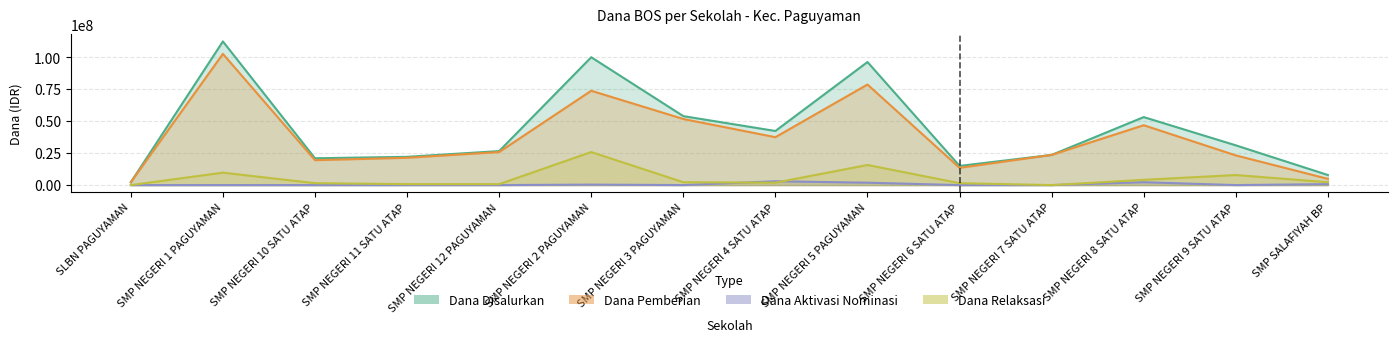

Reading left to right, what are all the values shown in this chart?

Dana Disalurkan: SLBN PAGUYAMAN=2250000	SMP NEGERI 1 PAGUYAMAN=112500000	SMP NEGERI 10 SATU ATAP=21000000	SMP NEGERI 11 SATU ATAP=22125000	SMP NEGERI 12 PAGUYAMAN=26625000	SMP NEGERI 2 PAGUYAMAN=100125000	SMP NEGERI 3 PAGUYAMAN=54000000	SMP NEGERI 4 SATU ATAP=42375000	SMP NEGERI 5 PAGUYAMAN=96375000	SMP NEGERI 6 SATU ATAP=15000000	SMP NEGERI 7 SATU ATAP=23625000	SMP NEGERI 8 SATU ATAP=53250000	SMP NEGERI 9 SATU ATAP=31125000	SMP SALAFIYAH BP=7875000
Dana Pemberian: SLBN PAGUYAMAN=2250000	SMP NEGERI 1 PAGUYAMAN=102750000	SMP NEGERI 10 SATU ATAP=19500000	SMP NEGERI 11 SATU ATAP=21375000	SMP NEGERI 12 PAGUYAMAN=25875000	SMP NEGERI 2 PAGUYAMAN=73875000	SMP NEGERI 3 PAGUYAMAN=51750000	SMP NEGERI 4 SATU ATAP=37500000	SMP NEGERI 5 PAGUYAMAN=78750000	SMP NEGERI 6 SATU ATAP=13500000	SMP NEGERI 7 SATU ATAP=23625000	SMP NEGERI 8 SATU ATAP=46875000	SMP NEGERI 9 SATU ATAP=23250000	SMP SALAFIYAH BP=4875000
Dana Aktivasi Nominasi: SLBN PAGUYAMAN=0	SMP NEGERI 1 PAGUYAMAN=0	SMP NEGERI 10 SATU ATAP=0	SMP NEGERI 11 SATU ATAP=0	SMP NEGERI 12 PAGUYAMAN=0	SMP NEGERI 2 PAGUYAMAN=375000	SMP NEGERI 3 PAGUYAMAN=0	SMP NEGERI 4 SATU ATAP=3000000	SMP NEGERI 5 PAGUYAMAN=1875000	SMP NEGERI 6 SATU ATAP=0	SMP NEGERI 7 SATU ATAP=0	SMP NEGERI 8 SATU ATAP=2250000	SMP NEGERI 9 SATU ATAP=0	SMP SALAFIYAH BP=750000
Dana Relaksasi: SLBN PAGUYAMAN=0	SMP NEGERI 1 PAGUYAMAN=9750000	SMP NEGERI 10 SATU ATAP=1500000	SMP NEGERI 11 SATU ATAP=750000	SMP NEGERI 12 PAGUYAMAN=750000	SMP NEGERI 2 PAGUYAMAN=25875000	SMP NEGERI 3 PAGUYAMAN=2250000	SMP NEGERI 4 SATU ATAP=1875000	SMP NEGERI 5 PAGUYAMAN=15750000	SMP NEGERI 6 SATU ATAP=1500000	SMP NEGERI 7 SATU ATAP=0	SMP NEGERI 8 SATU ATAP=4125000	SMP NEGERI 9 SATU ATAP=7875000	SMP SALAFIYAH BP=2250000